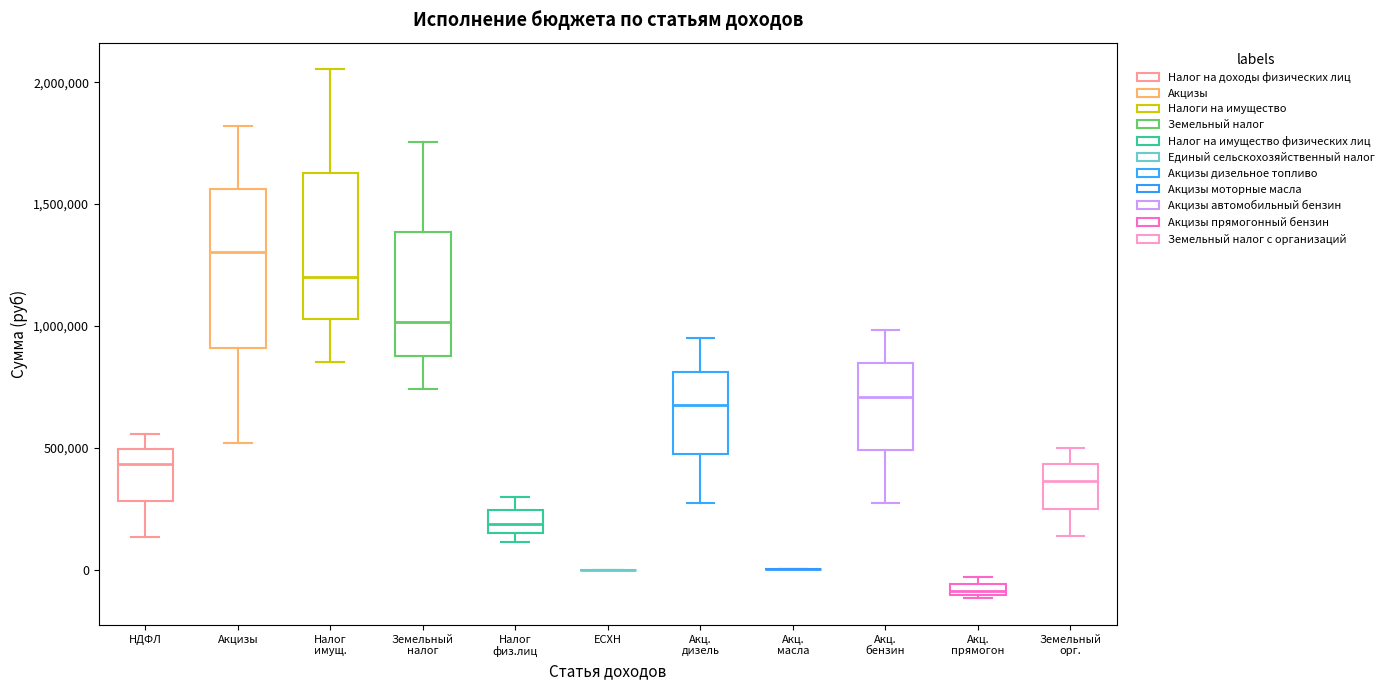

Where does the median line of the box for Налог имущ. sit on the y-axis? The values are not printed on the chart, so give them approximately, as read against the axis.

1200000